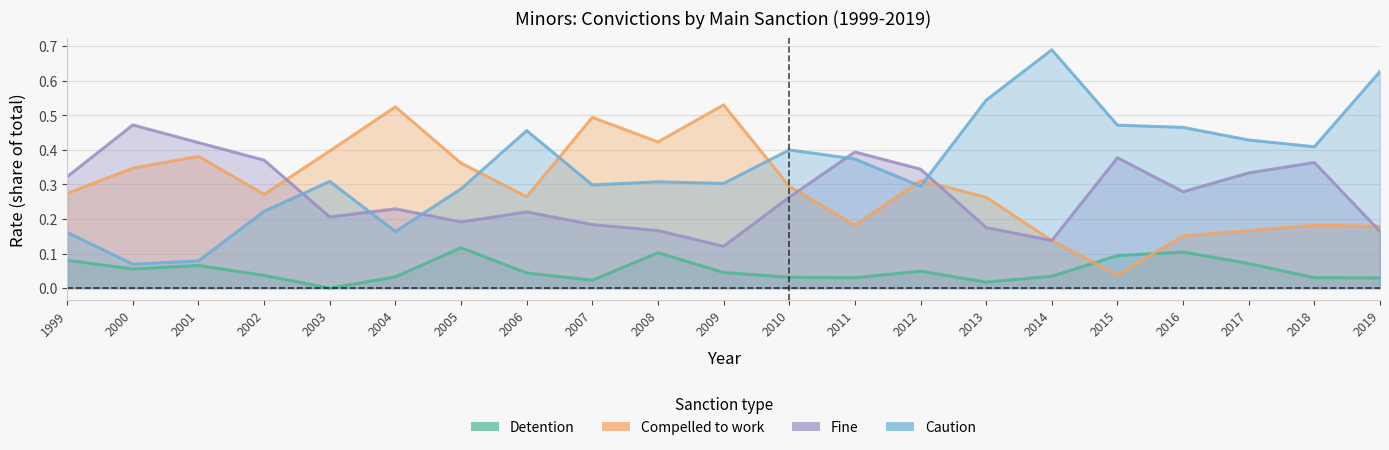

The value of Fine at 2016 is 0.3. True or false?

True